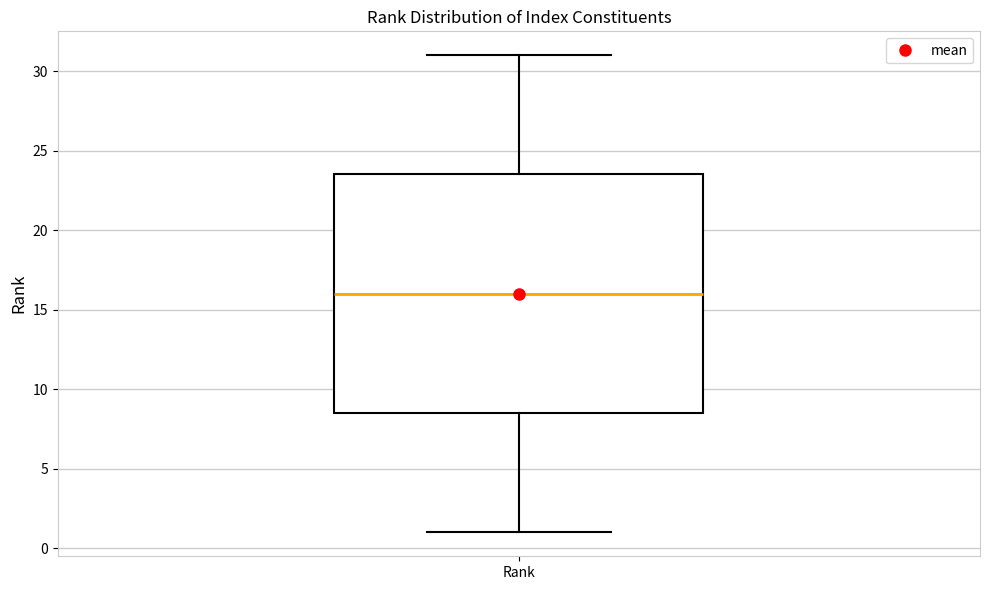

Read this box plot against the y-axis: the position of the median line, the range covered by the box, and the ends of both whiskers. The values are not printed on the chart, so give them approximately, as read against the axis.

median 16.0, box 8.5 to 23.5, whiskers 1.0 to 31.0